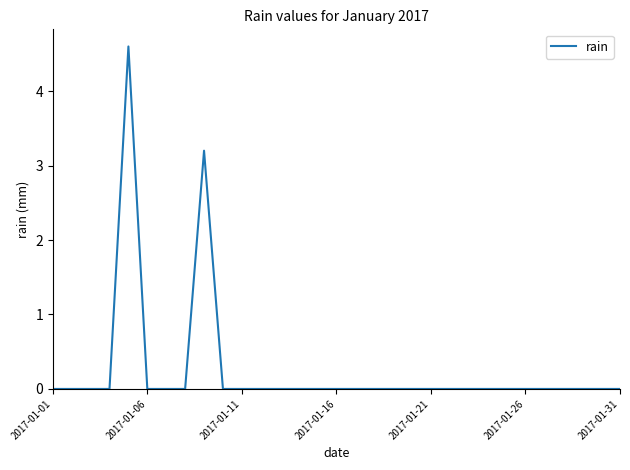

What is the difference between the maximum and minimum values?

4.6